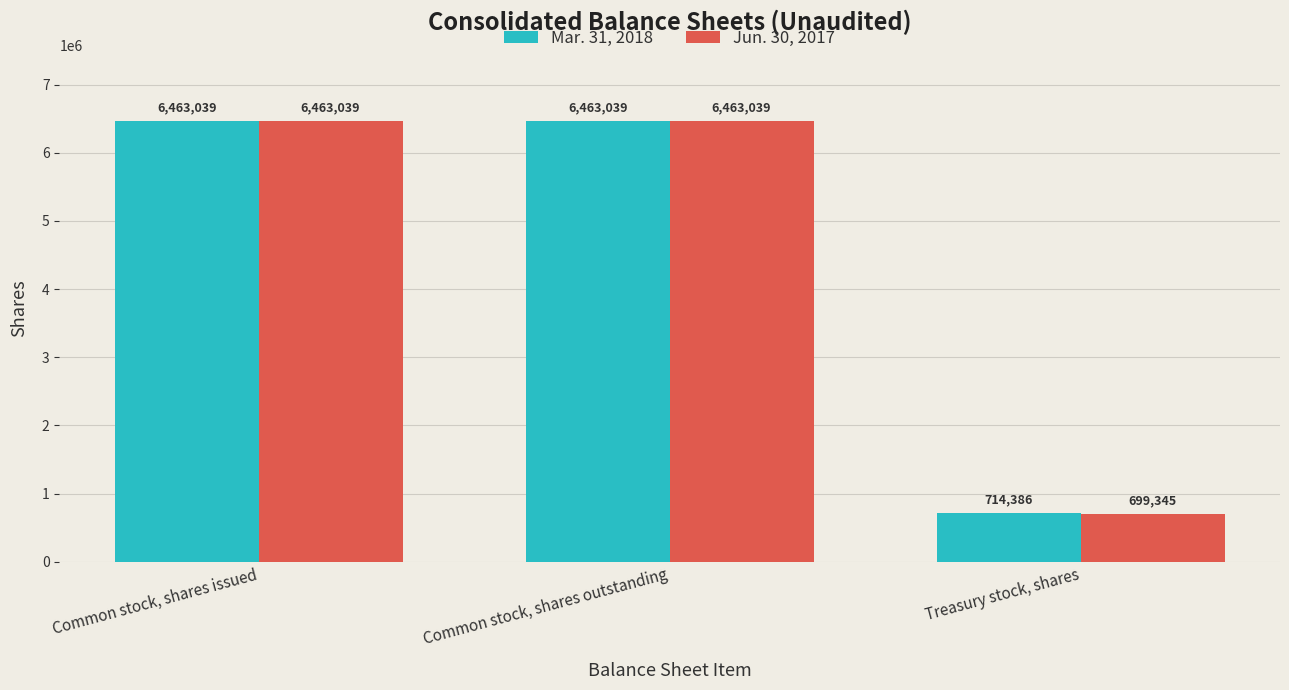

What is the total value across all series at Common stock, shares issued?

12926078